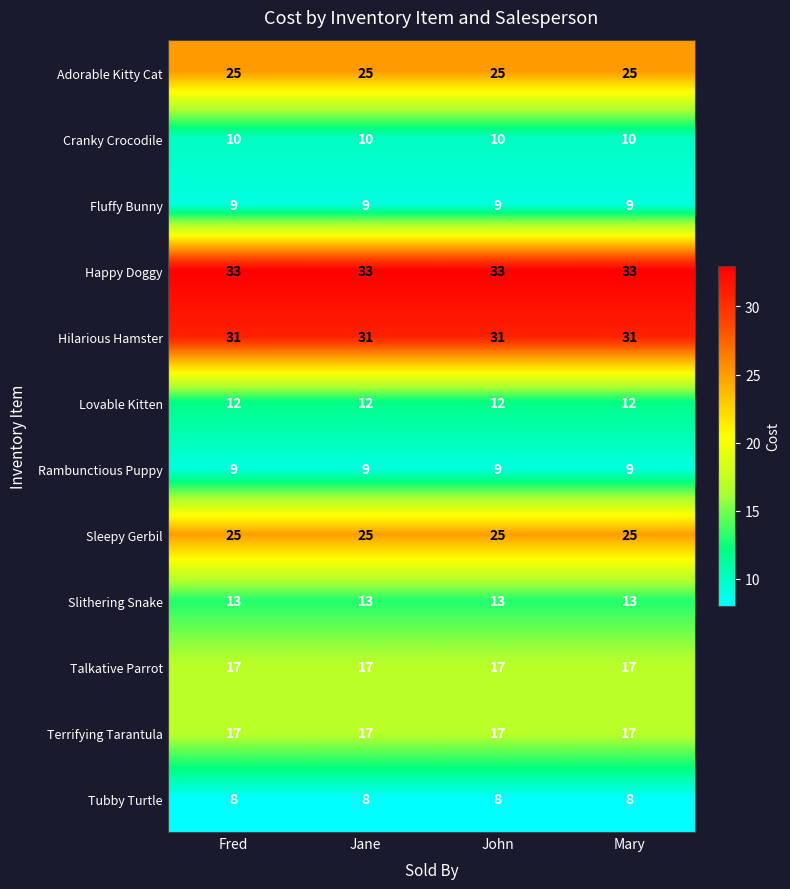

What is the minimum value for Cranky Crocodile?

10